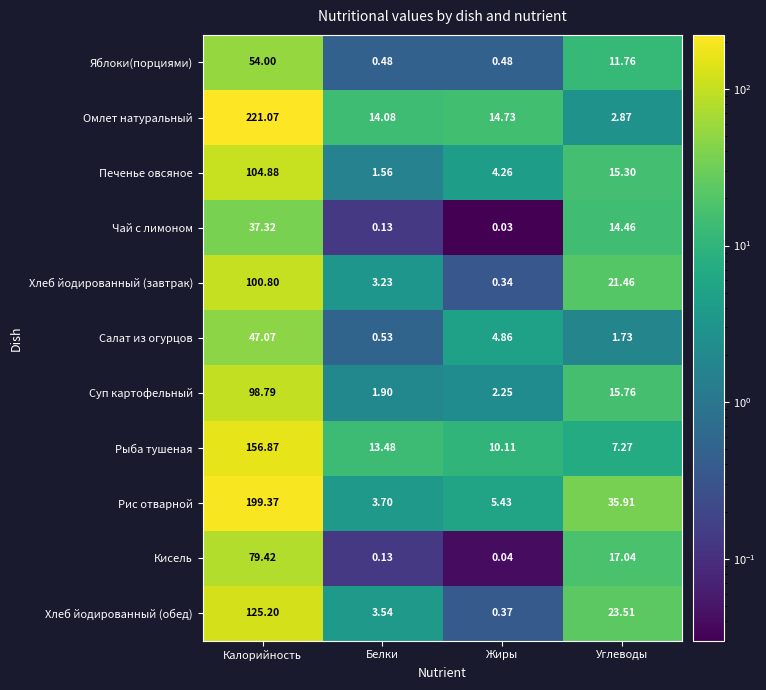

What is the total value across all series at Белки?

42.8